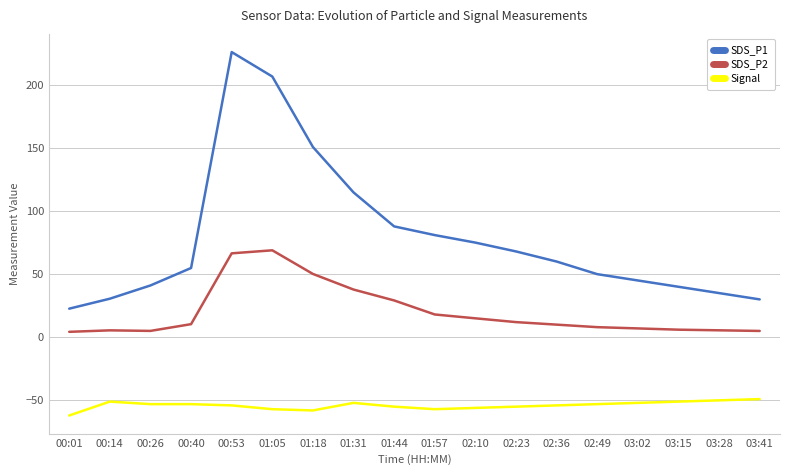

At which label is SDS_P2 closest to 36?

01:31